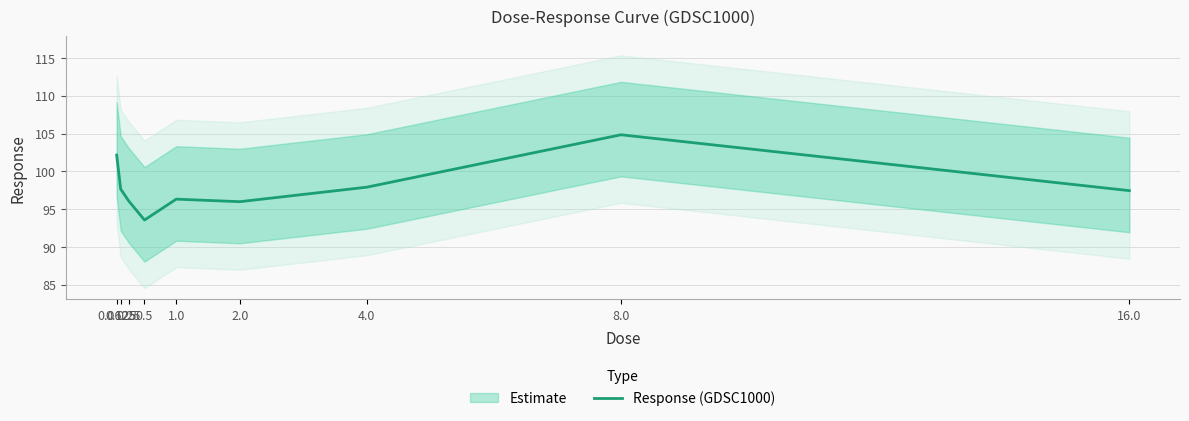

Which category has the highest value across all series?

8.0